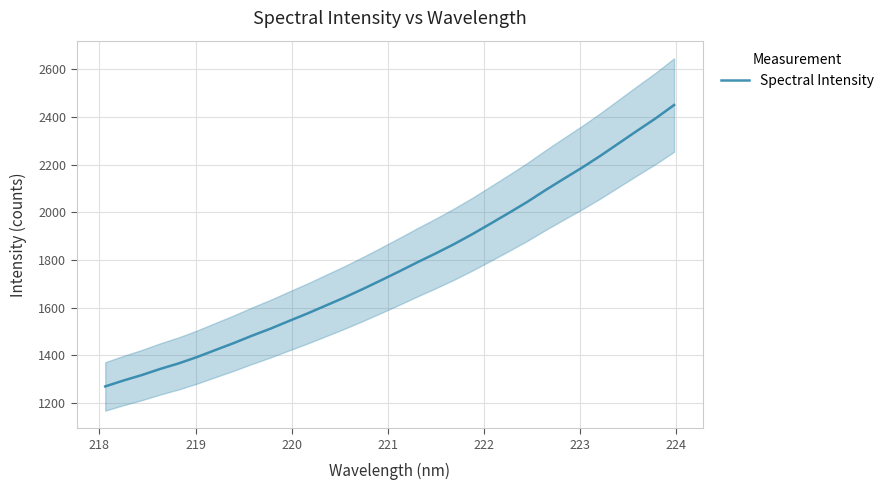

What is the minimum value for Spectral Intensity?

1269.8